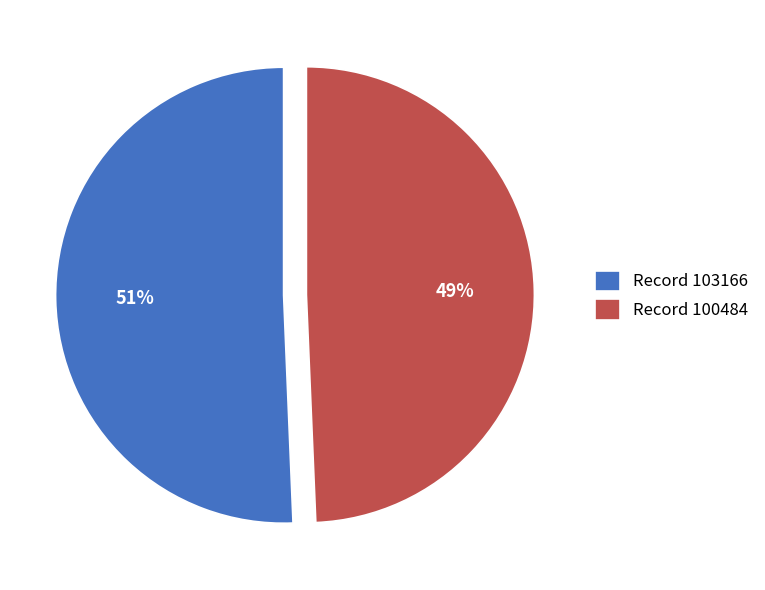

Rank the categories by value from lowest to highest.

Record 100484, Record 103166